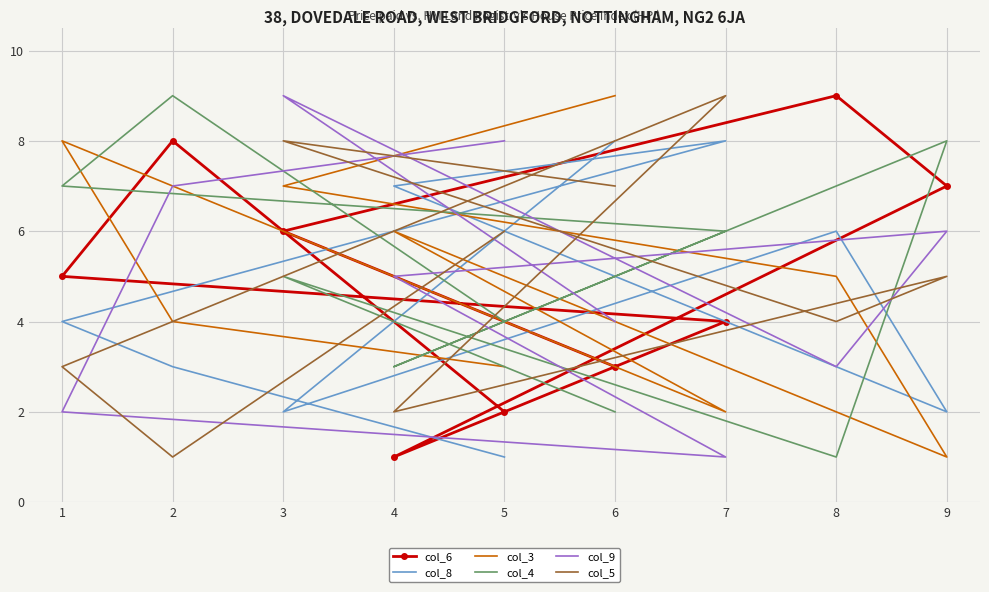

Where does the col_8 series first go above 4?

7